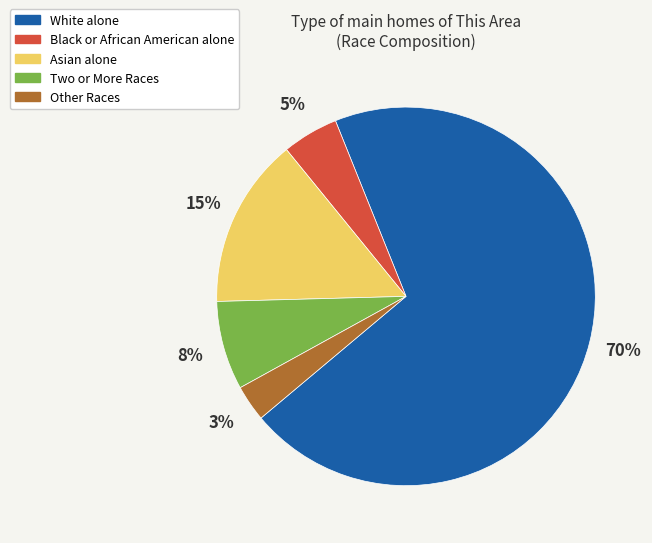

Does Two or More Races represent more than half of the total?

No